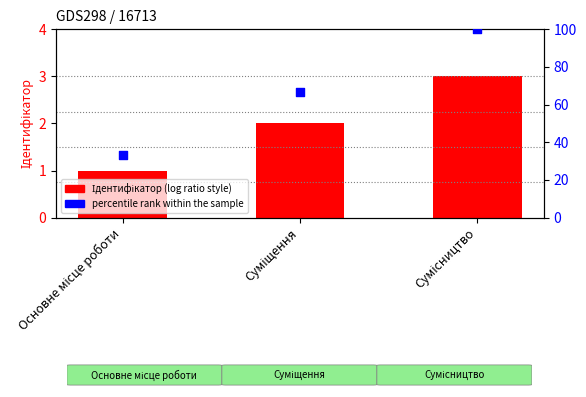

Which series has the largest Y range (max minus min)?

percentile rank within the sample